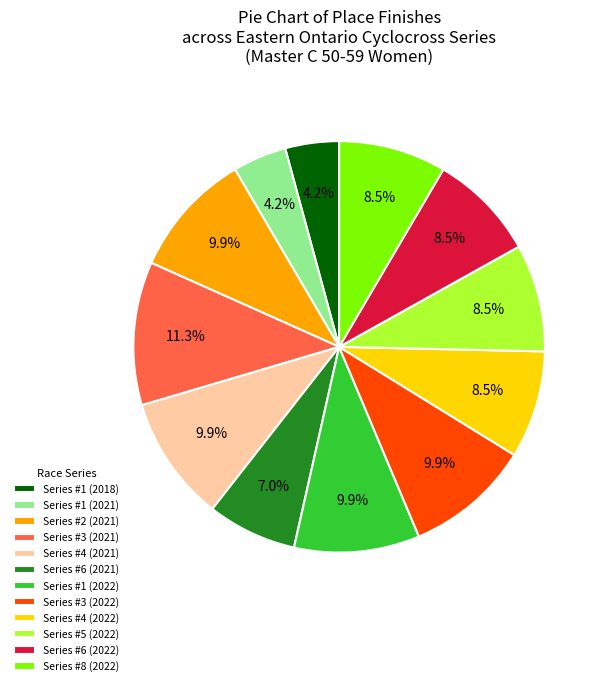

Which slice is the largest?

Series #3 (2021)